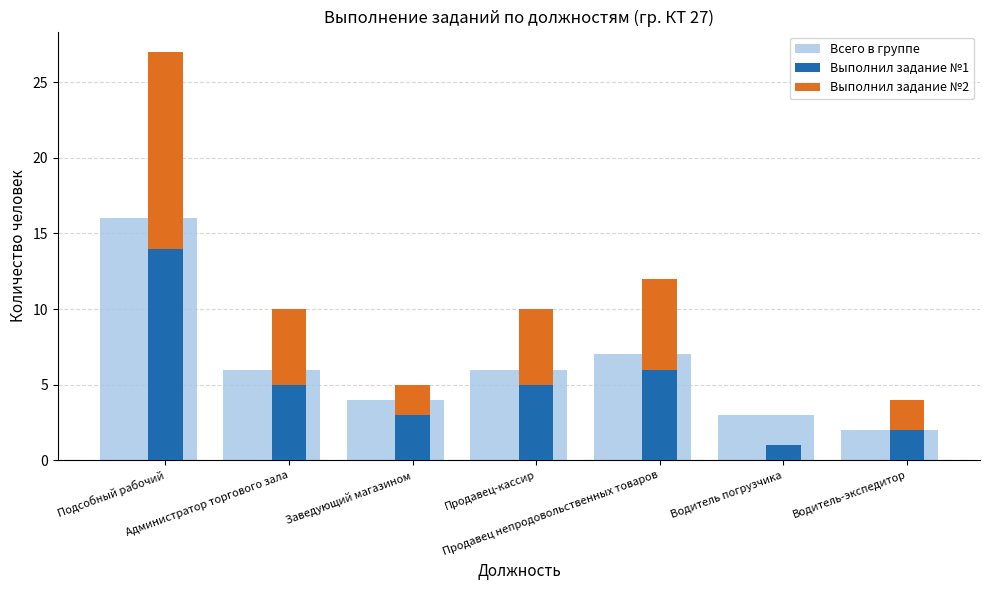

What is the value of the Выполнил задание №1 bar at the 3rd from the left?

3